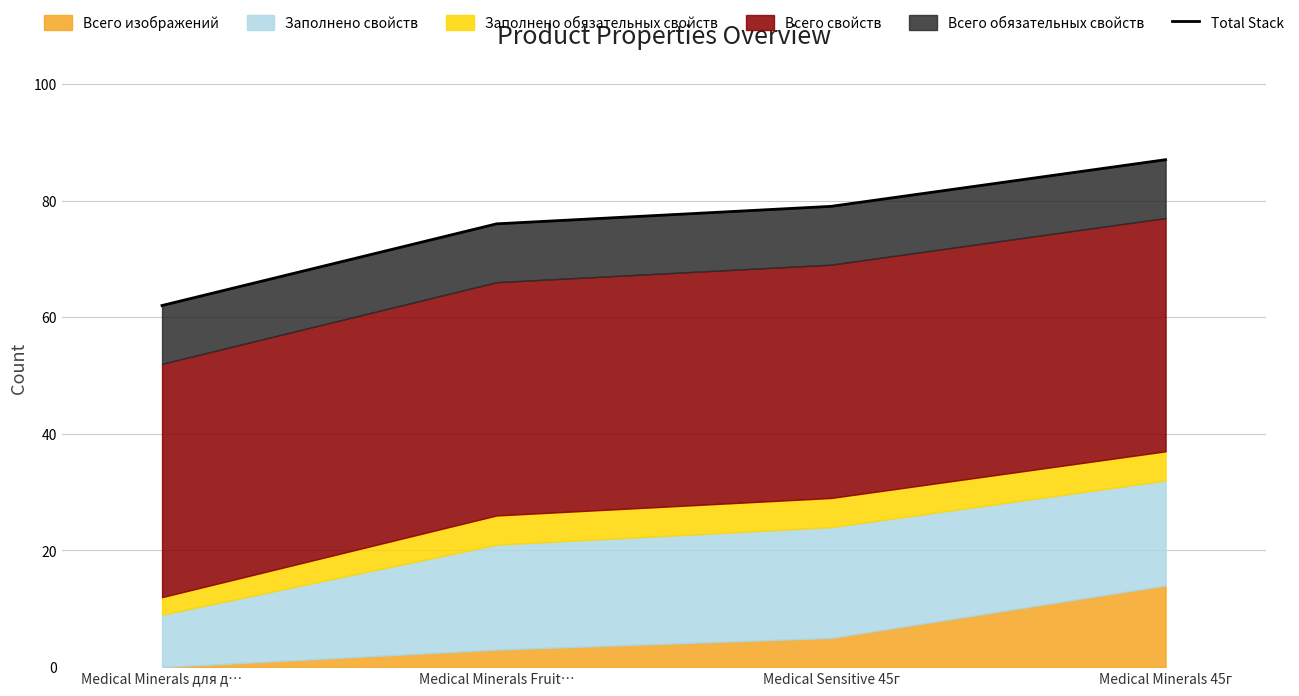

At which label is the value closest to 74?

Medical Minerals Fruit…